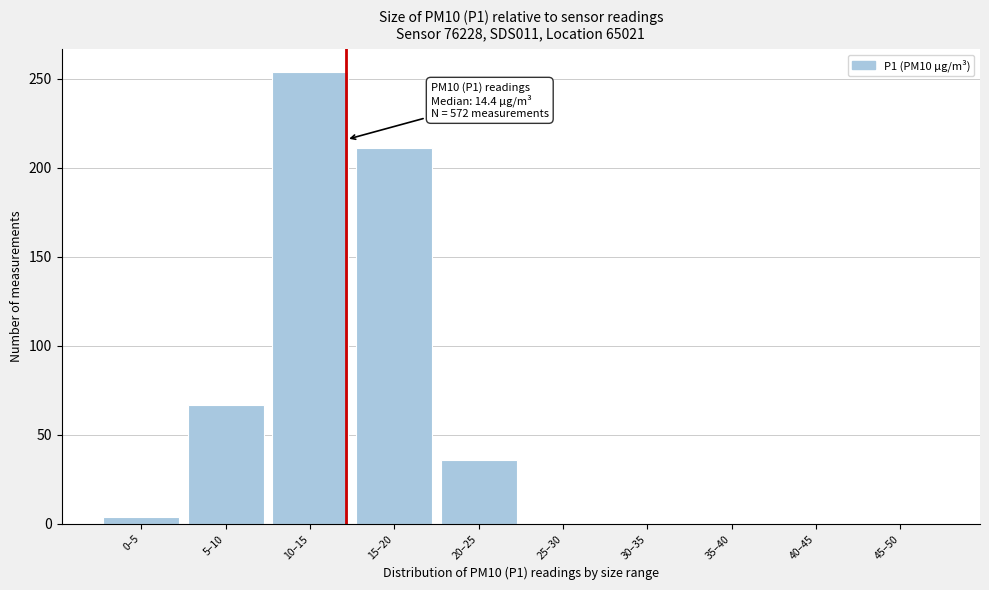

Reading left to right, list all the values displayed in this chart.

0–5=4	5–10=67	10–15=254	15–20=211	20–25=36	25–30=0	30–35=0	35–40=0	40–45=0	45–50=0